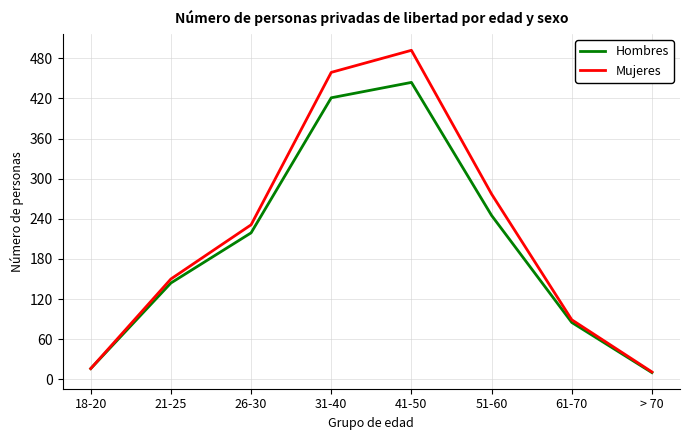

Reading left to right, what are all the values shown in this chart?

Hombres: 16	144	219	421	444	245	85	10
Mujeres: 16	150	231	459	492	277	89	11